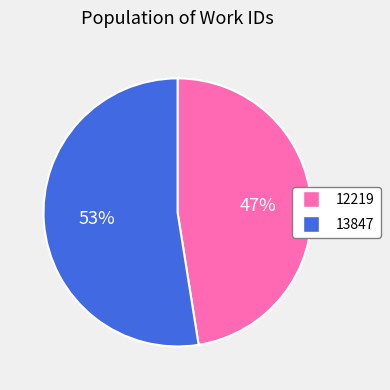

Rank the categories by value from highest to lowest.

13847, 12219